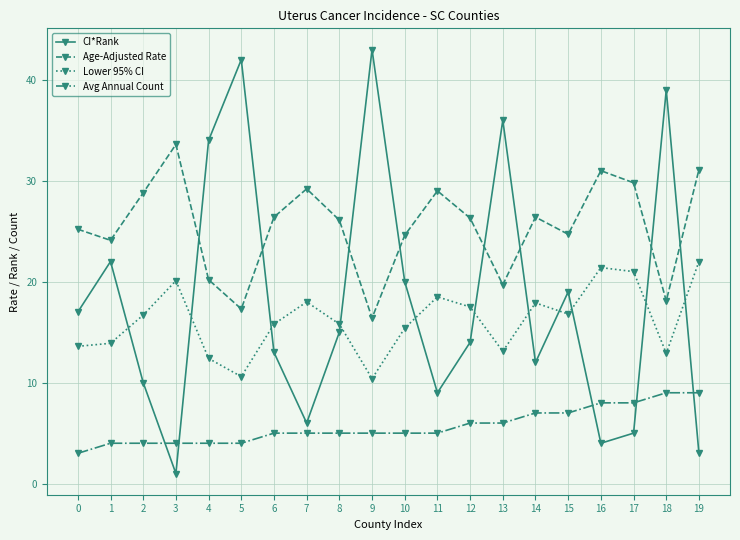

True or false: Age-Adjusted Rate has a value of 7.6 at 16.

False